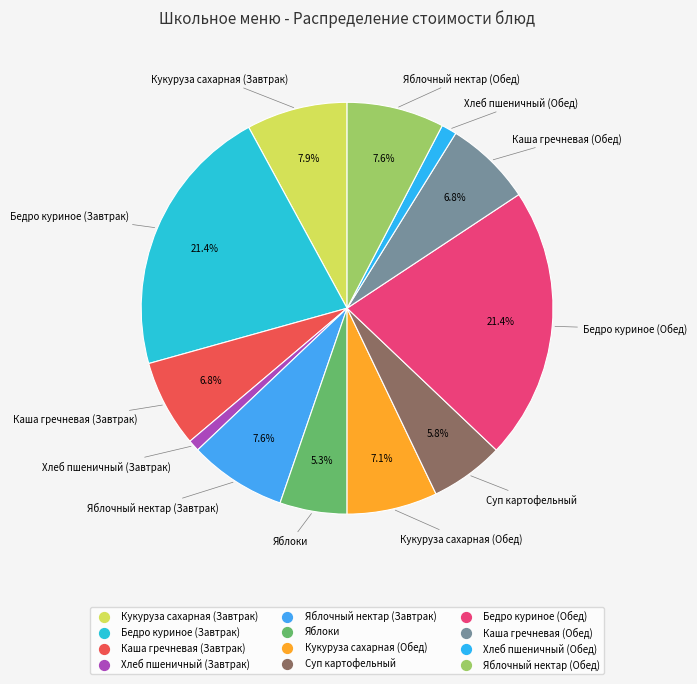

To the nearest percent, what is the difference between the Хлеб пшеничный (Обед) and Суп картофельный slice percentages?

5%